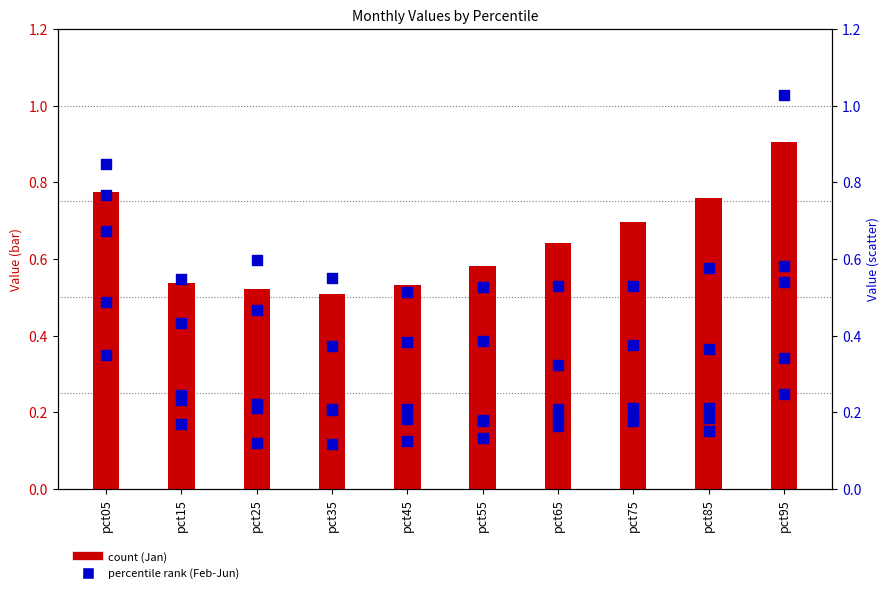

Which series reaches the minimum Y coordinate?

Jun